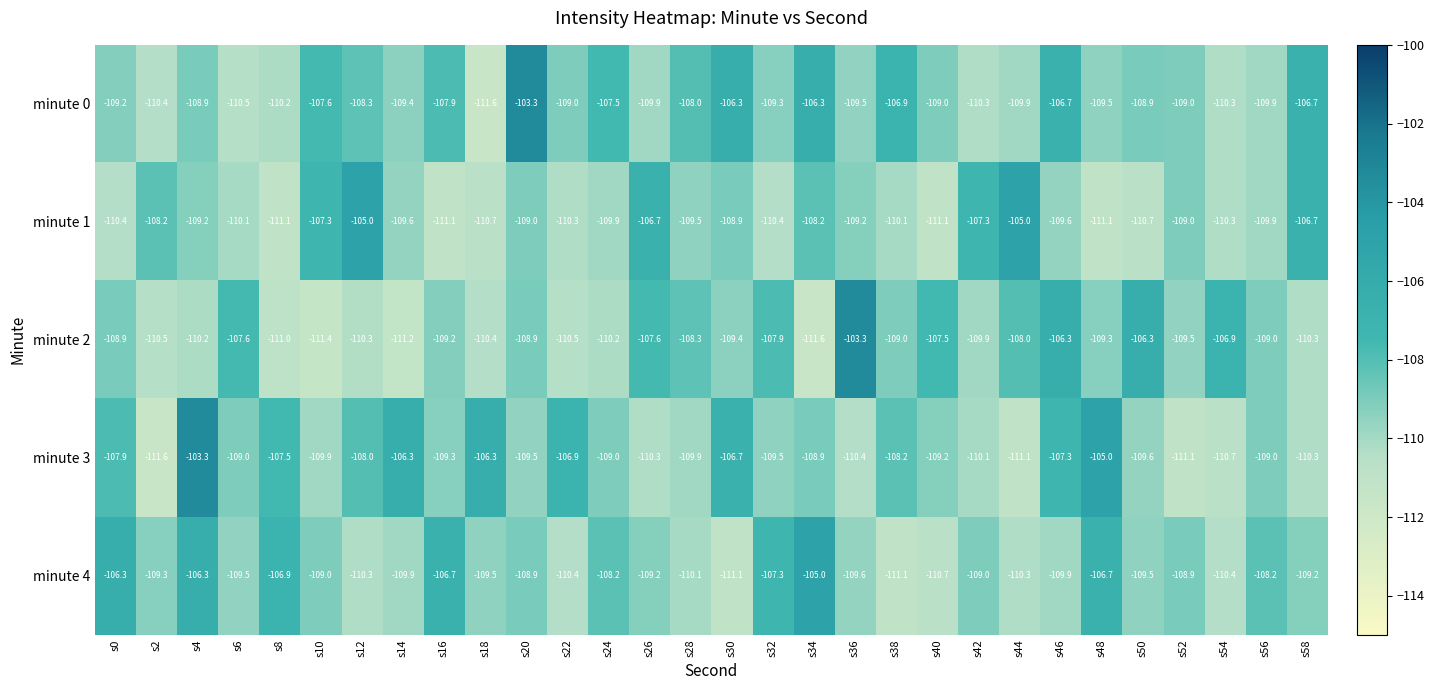

The minute 2 series shows -157.0 at s2. True or false?

False